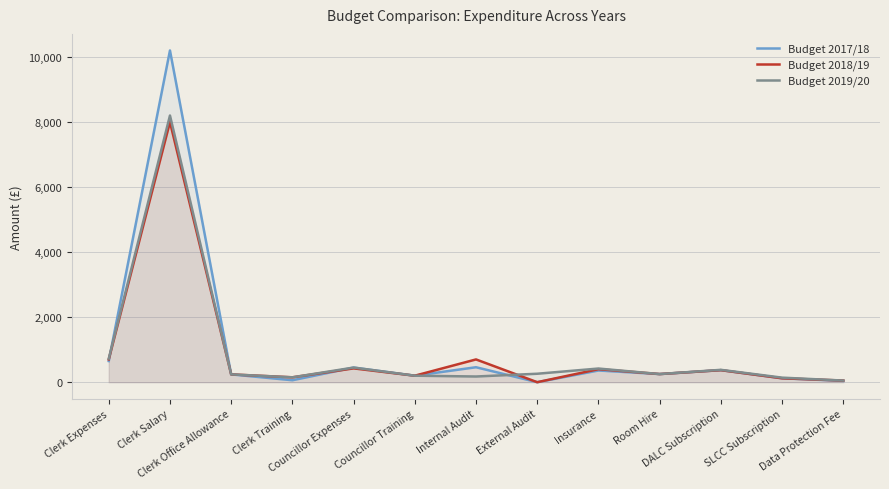

What are all the series names shown in the legend?

Budget 2017/18, Budget 2018/19, Budget 2019/20